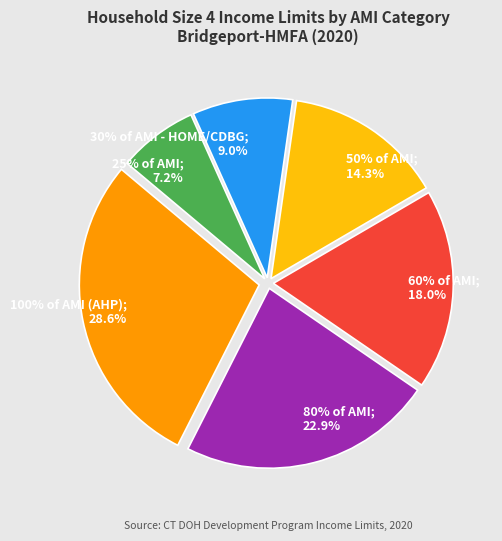

What is the change in value from 25% of AMI to 60% of AMI?

+37060